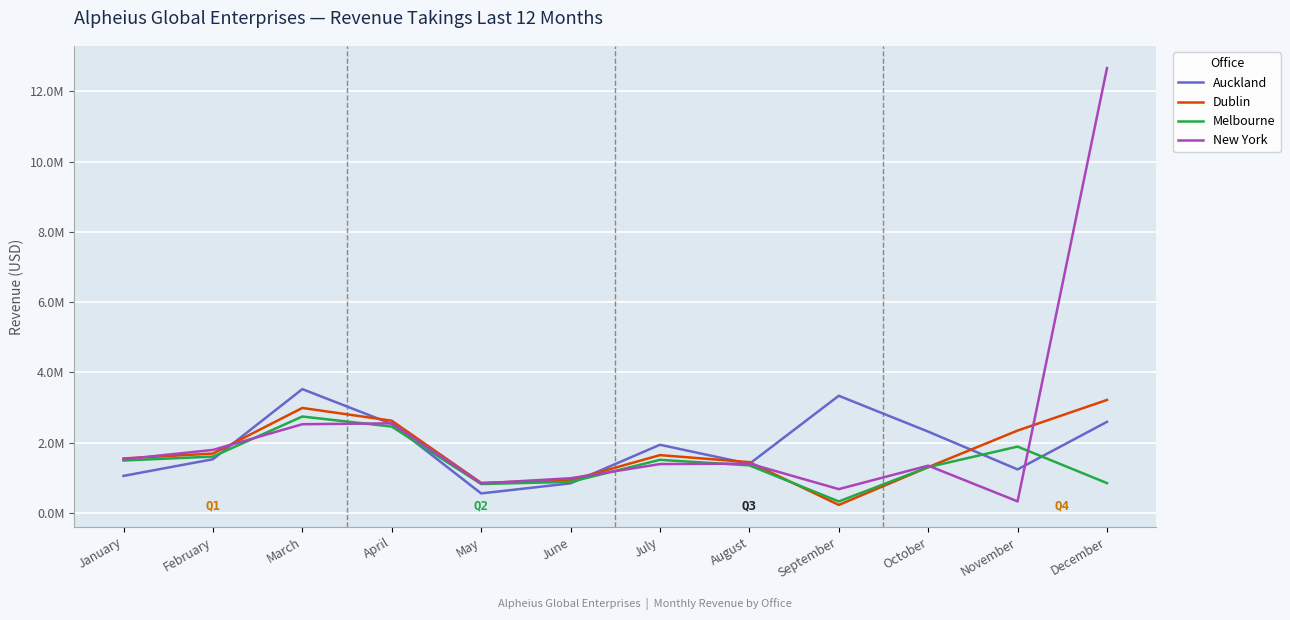

What is the spread (max minus min) of values at January?

496746